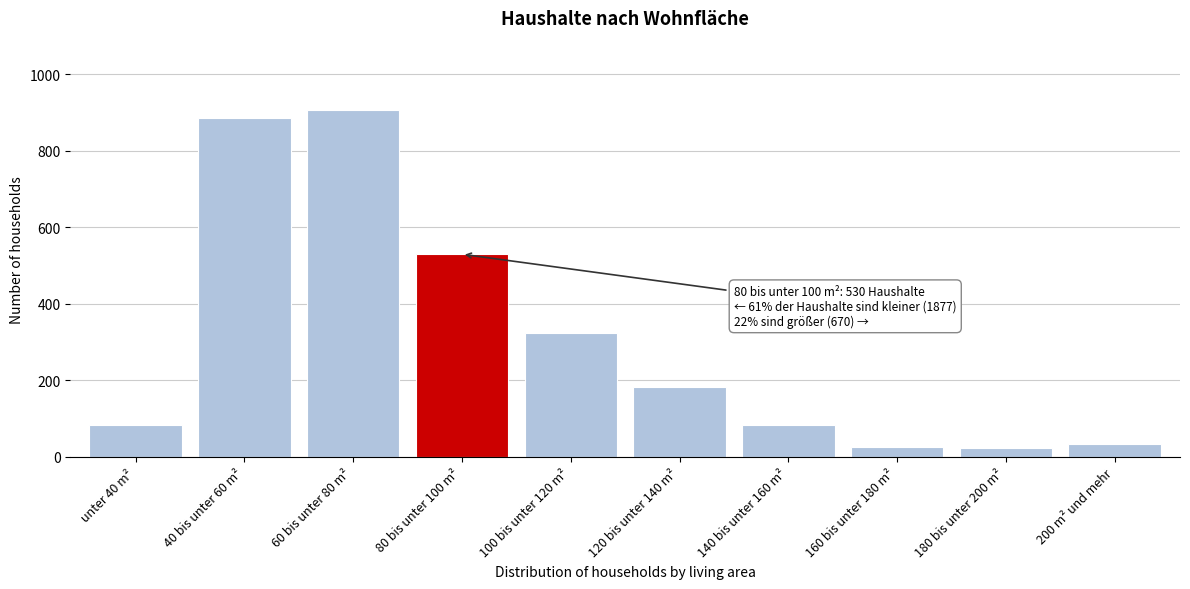

What is the smallest value displayed?

23